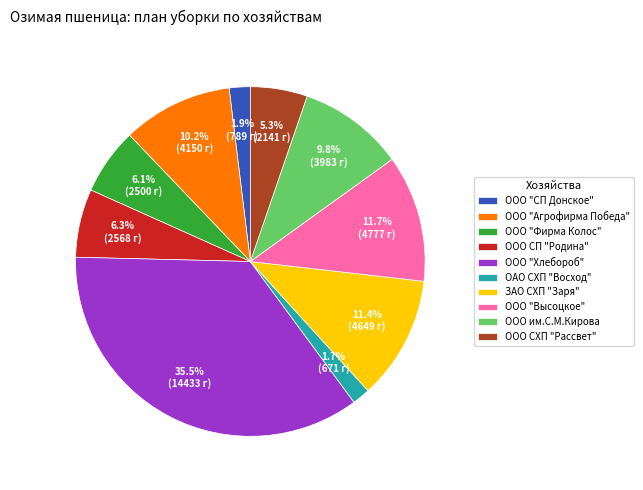

The ООО "Хлебороб" slice represents 42% of the pie. True or false?

False